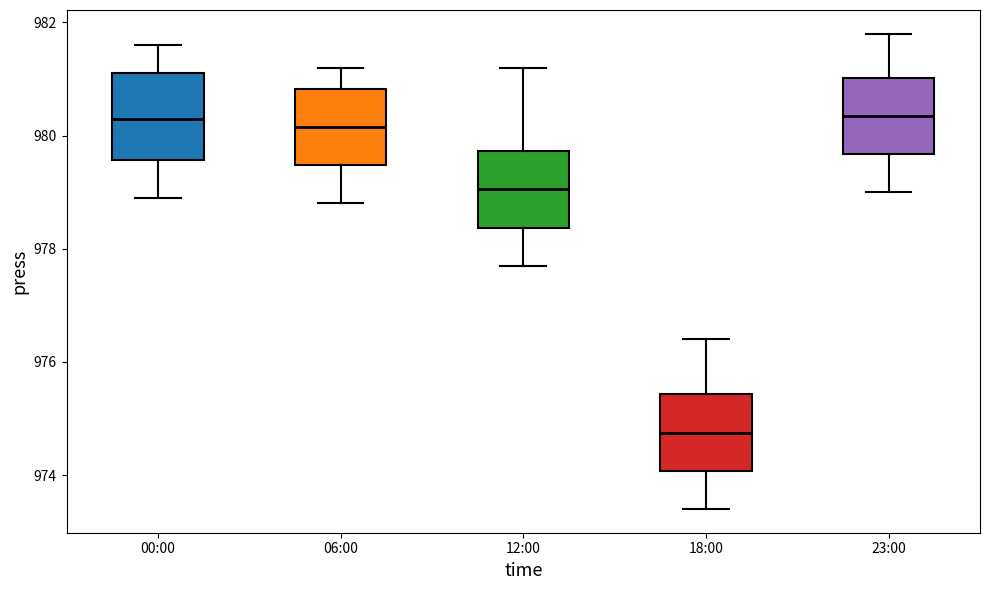

Where does the upper whisker of the box for 23:00 end on the y-axis? The values are not printed on the chart, so give them approximately, as read against the axis.

981.8